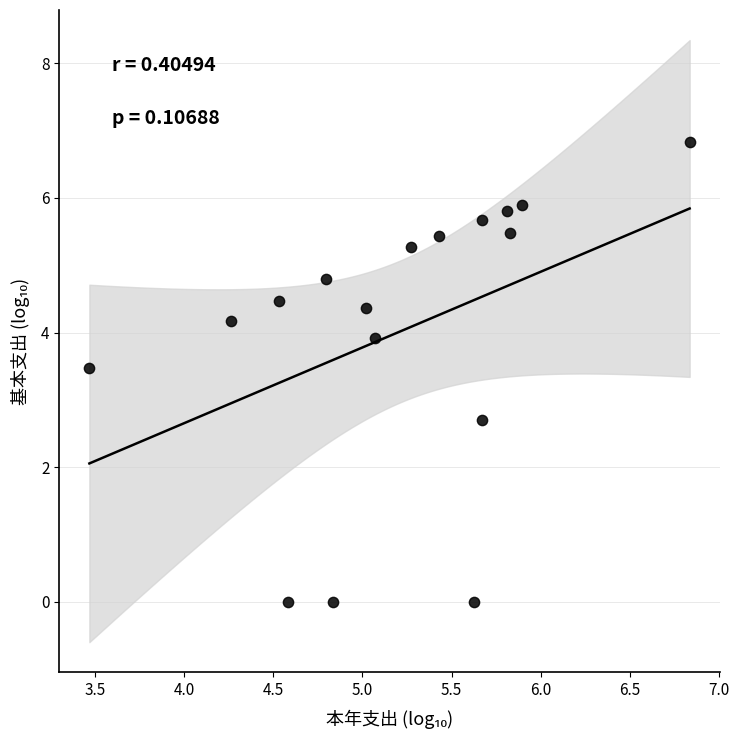

What Y value in the scatter plot is closest to 3?

2.7